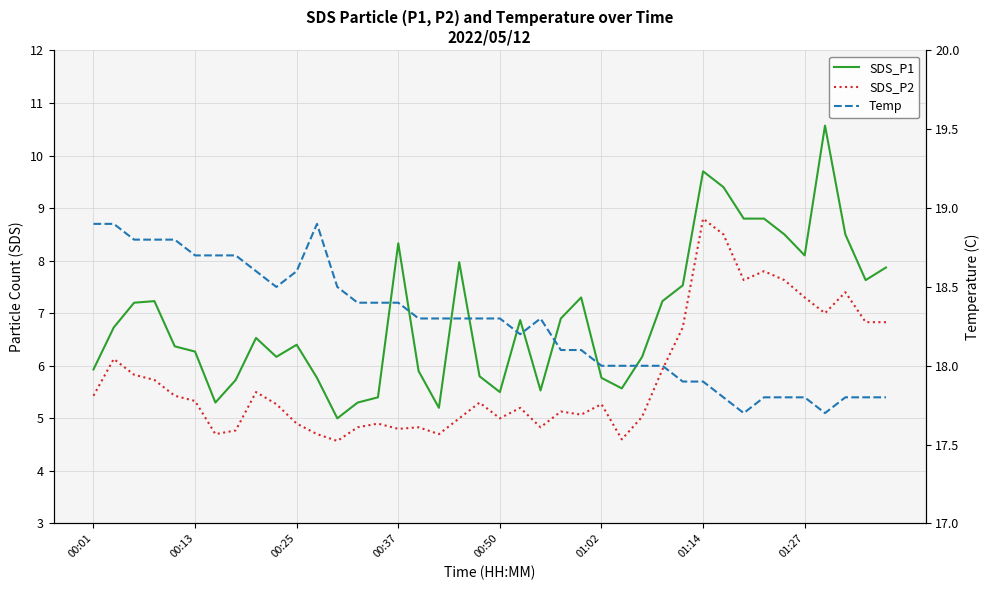

What is the smallest value displayed?

4.6